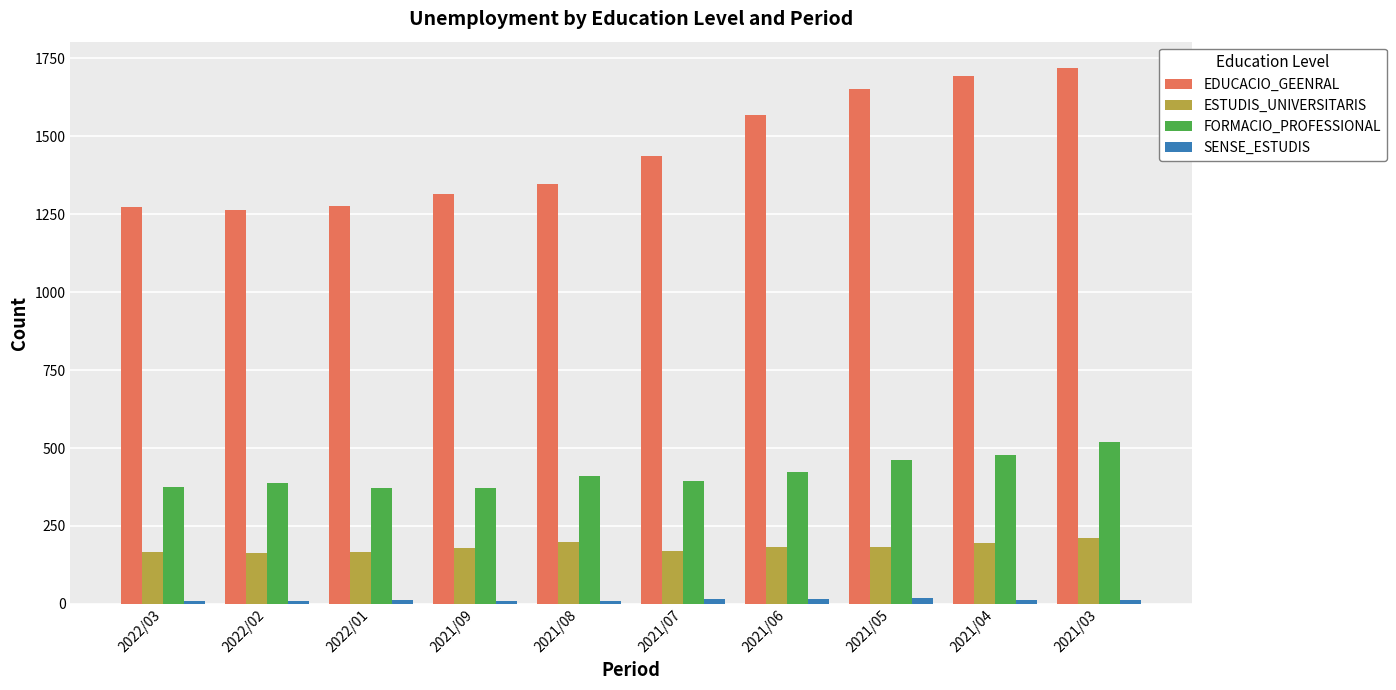

What is the label of the 9th bar from the left?

2021/04